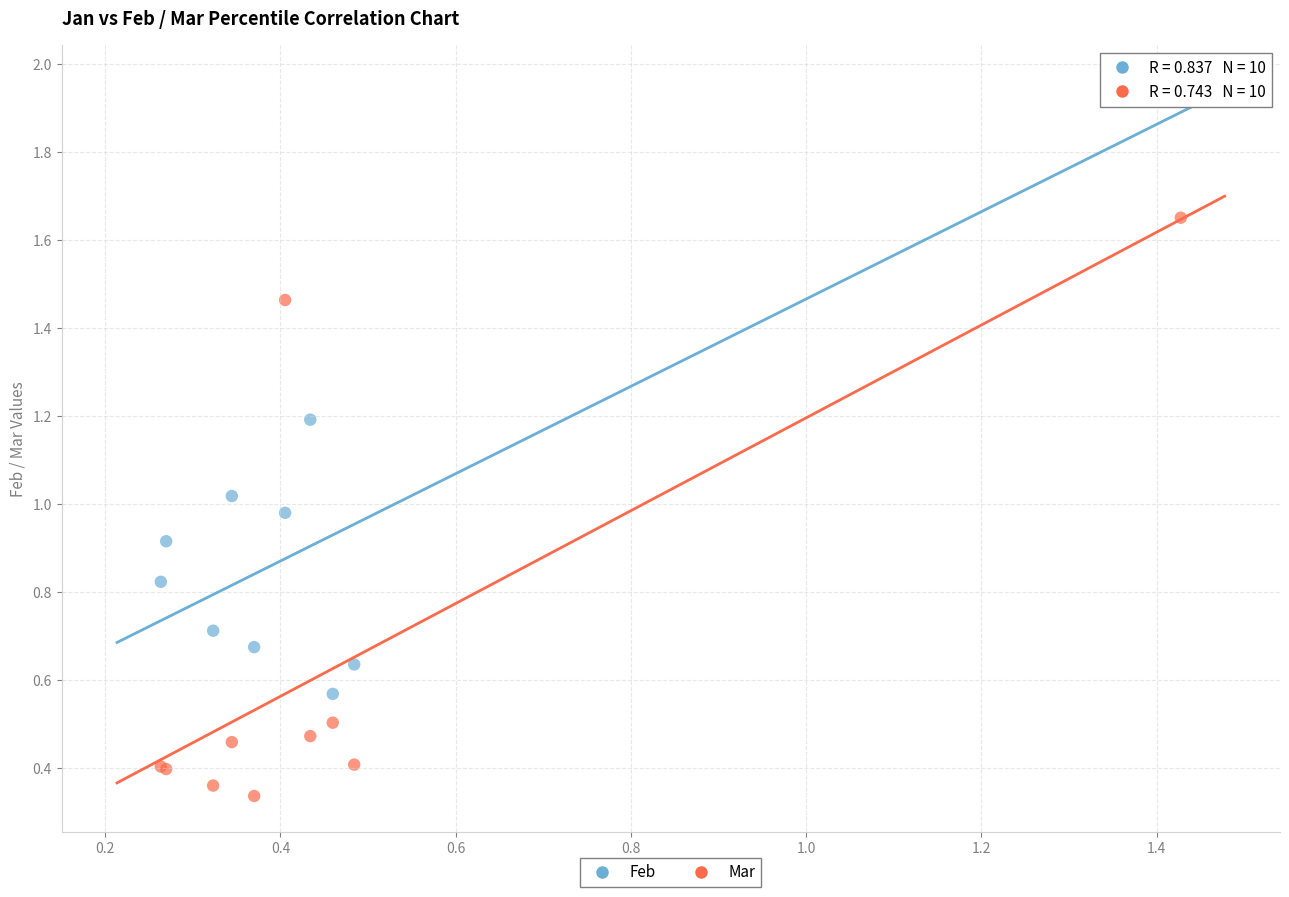

Which series reaches the maximum Y coordinate?

Feb